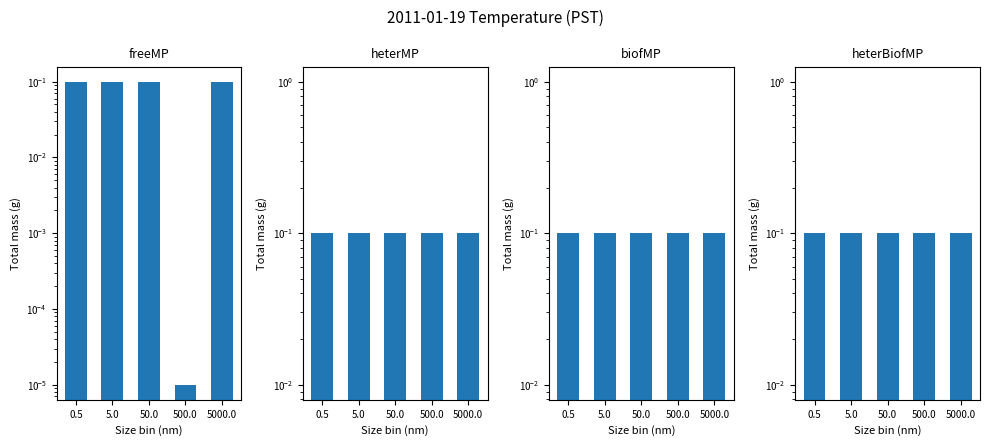

How many groups of bars are there?

5